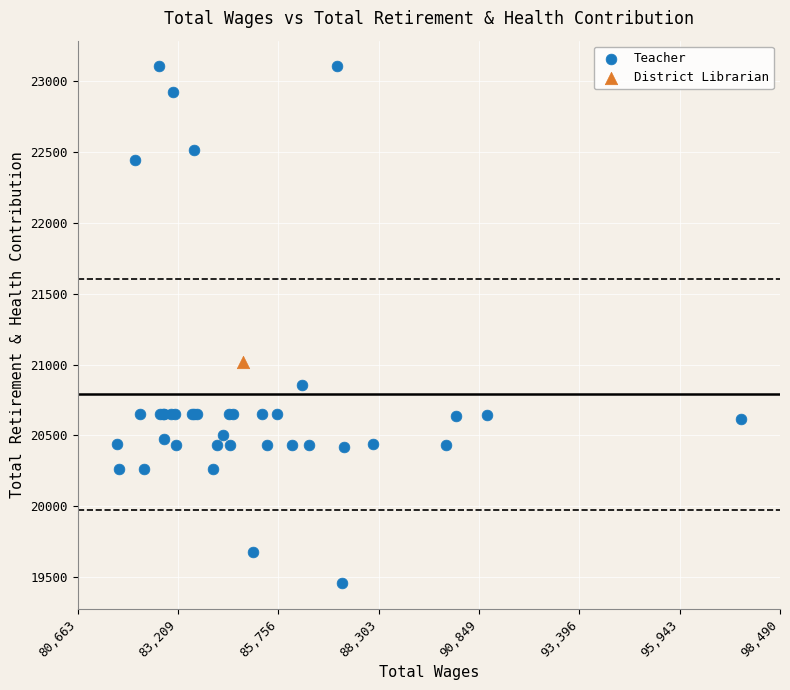

What are all the series names shown in the legend?

Teacher, District Librarian